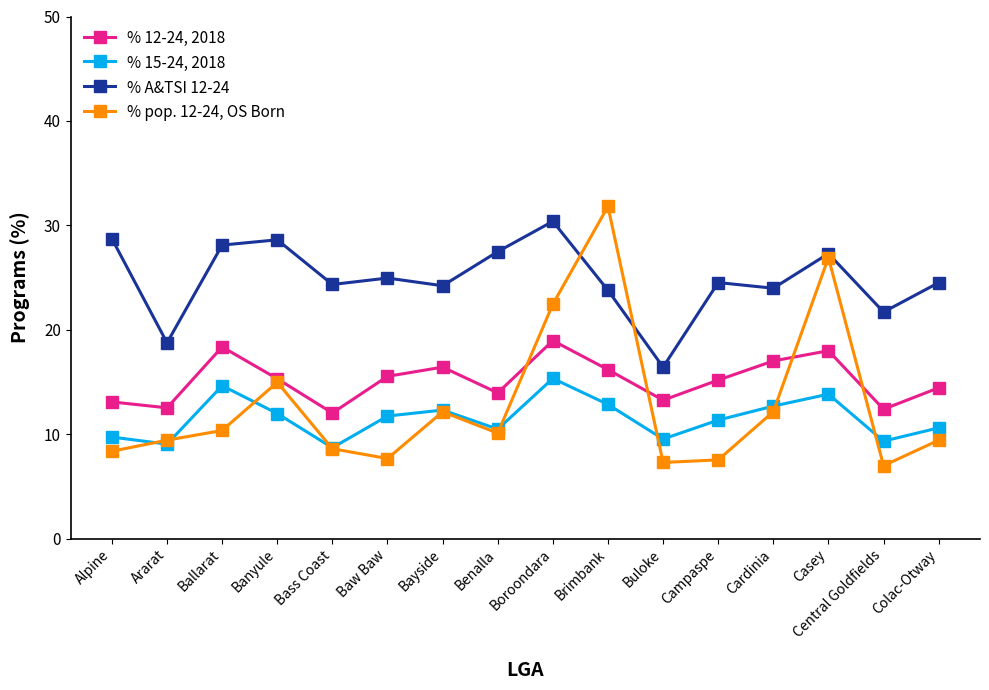

What value does the % 15-24, 2018 series have at Brimbank?

12.8